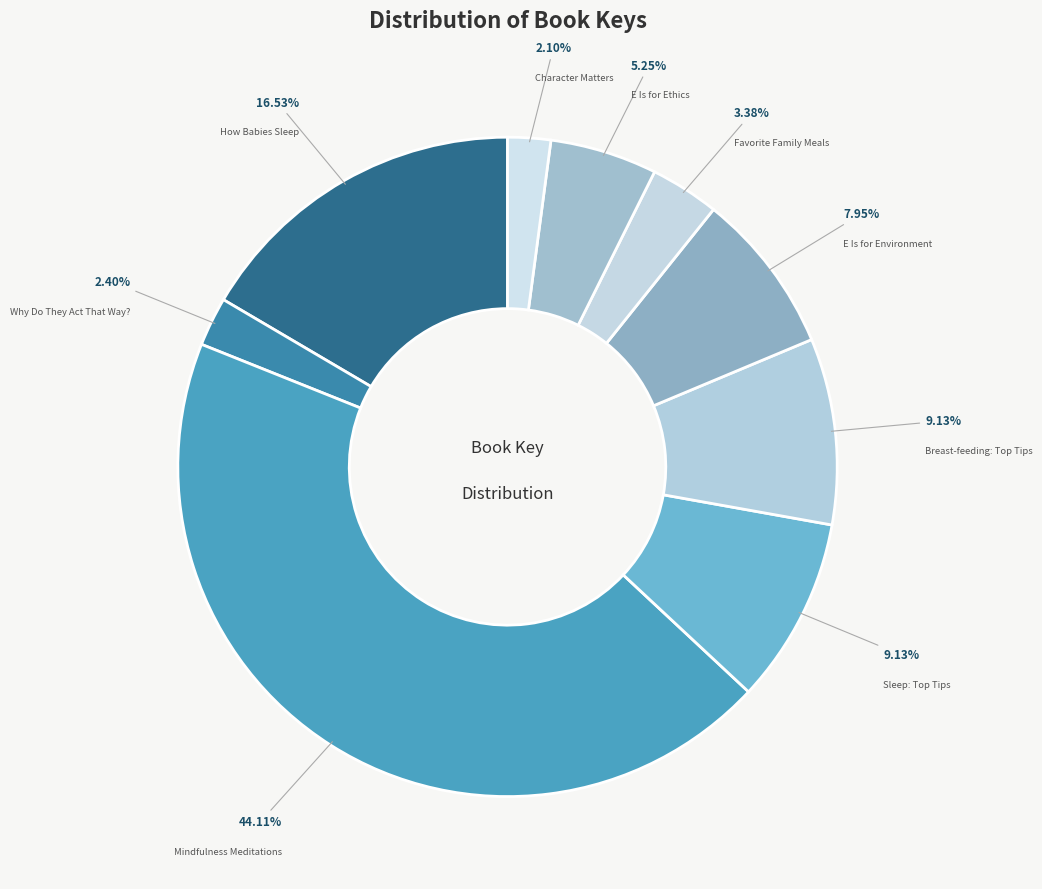

What percentage do Favorite Family Meals and E Is for Ethics together represent?

8.6%